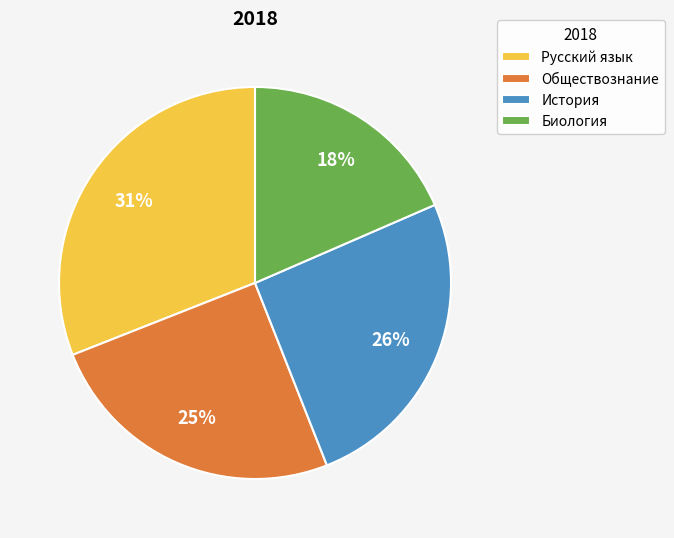

To the nearest percent, what is the combined percentage of Биология and История?

44%